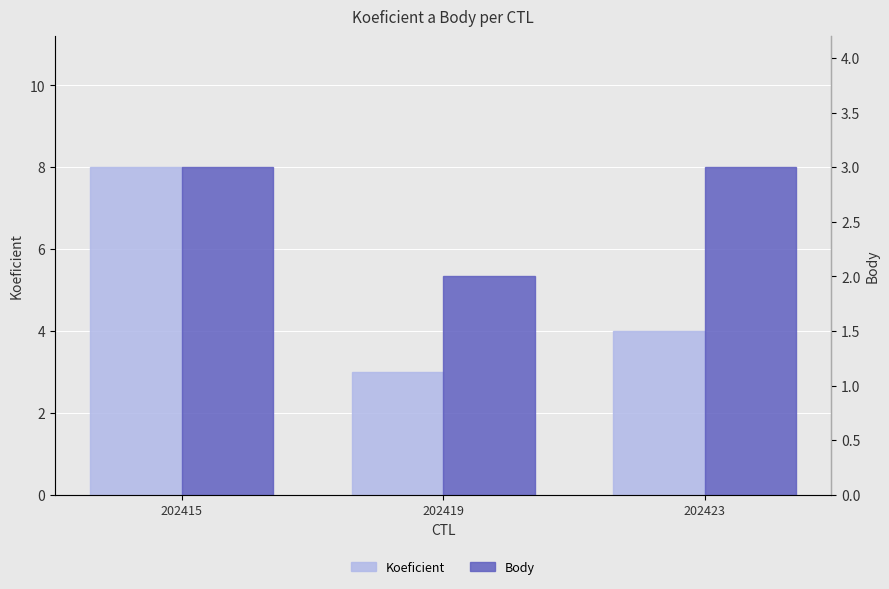

What are all the series names shown in the legend?

Koeficient, Body